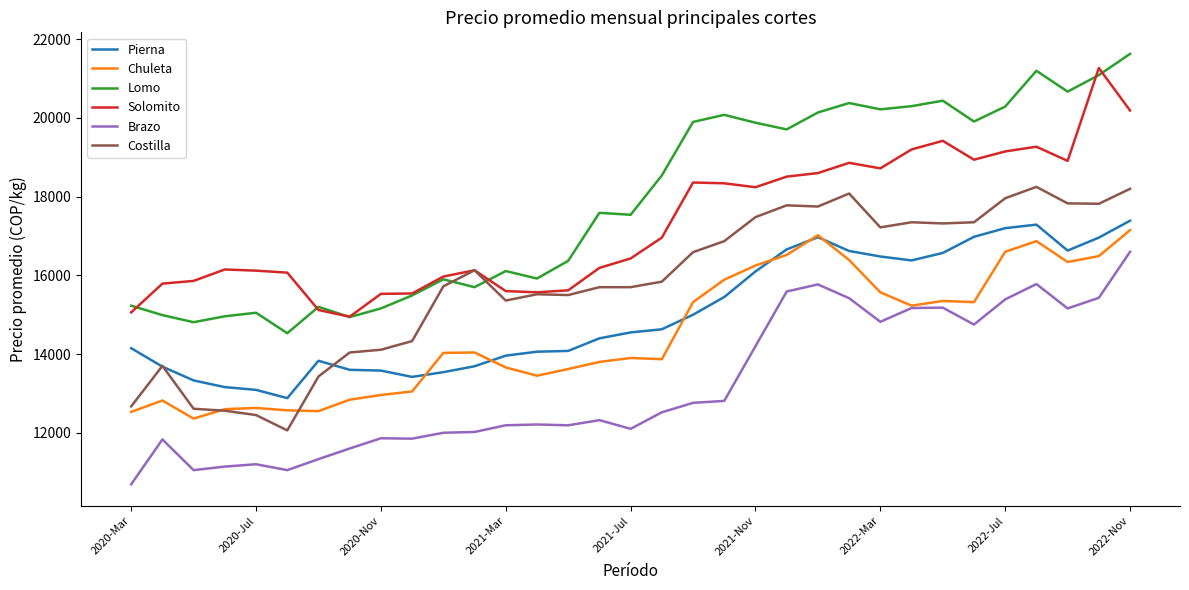

Which series has the largest total across all categories?

Lomo